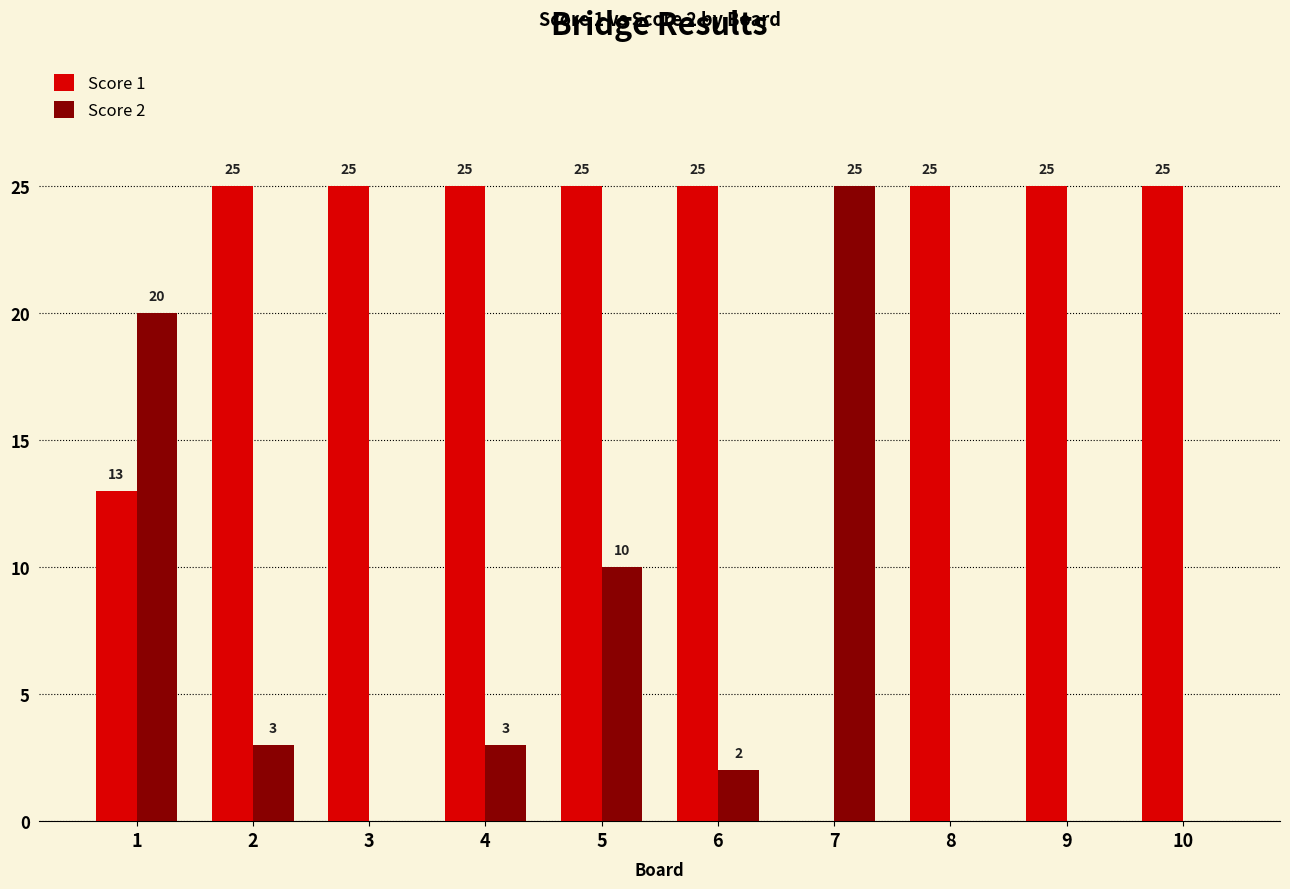

True or false: Score 1 has a value of 25 at 5.

True